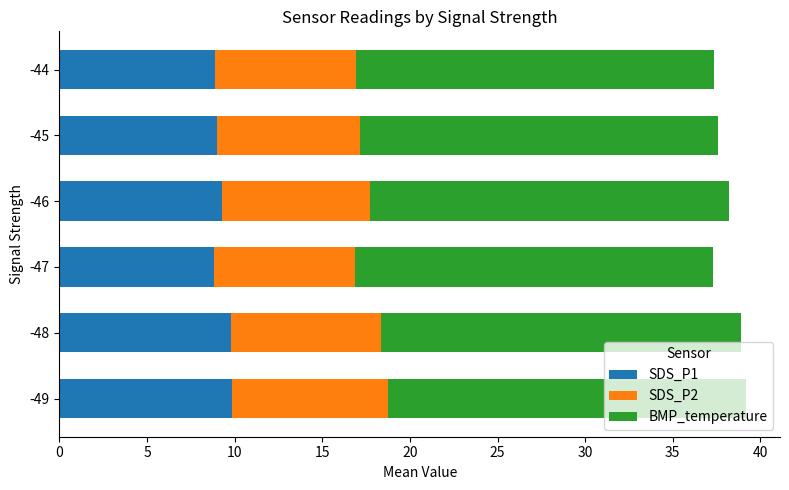

The value of SDS_P1 at -46 is 9.3. True or false?

True